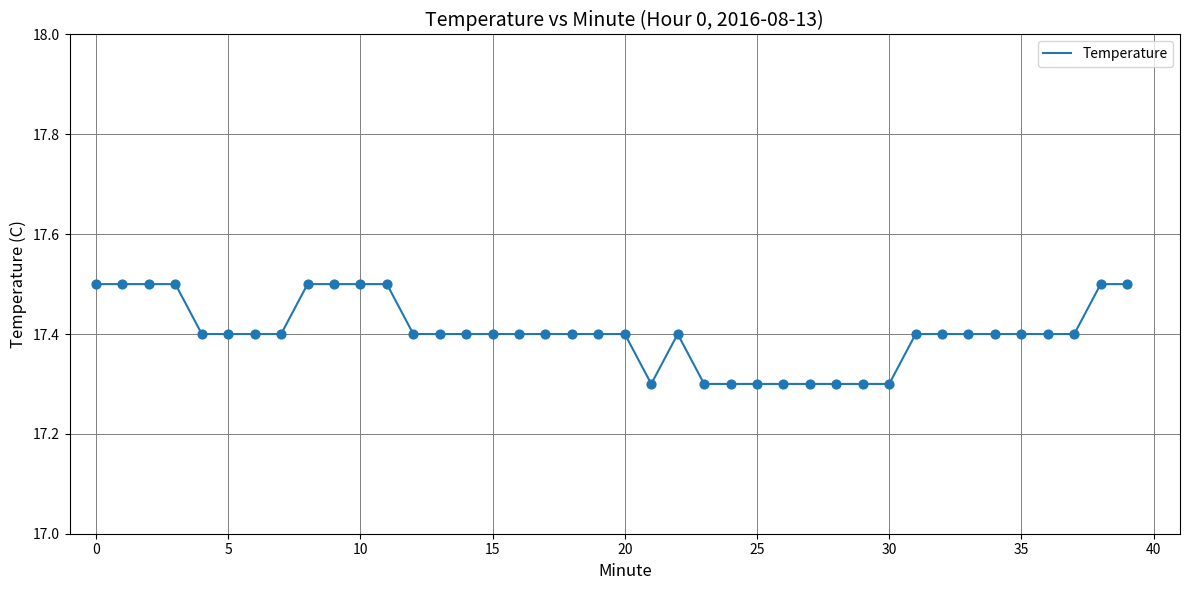

What is the minimum value shown in the chart?

17.3